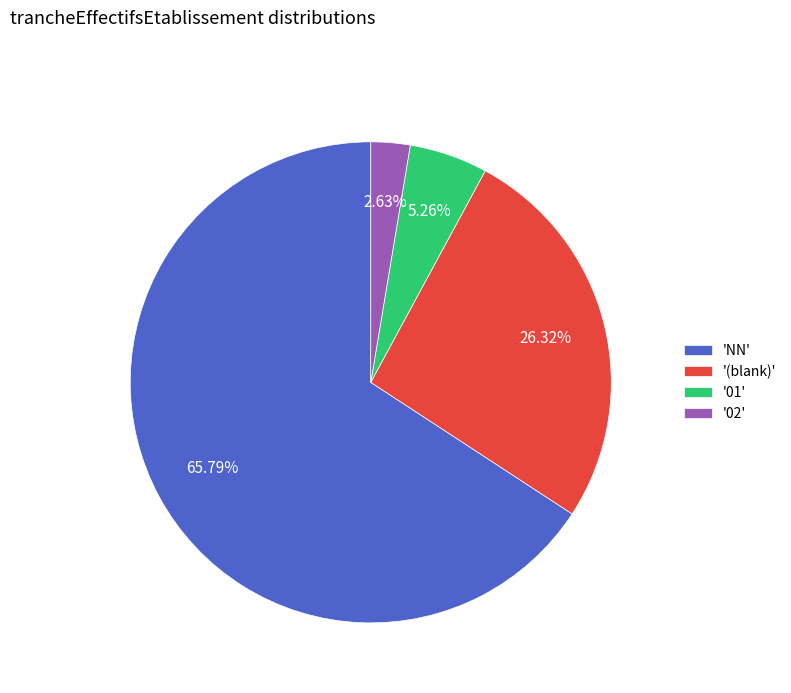

Count the number of slices in the pie.

4